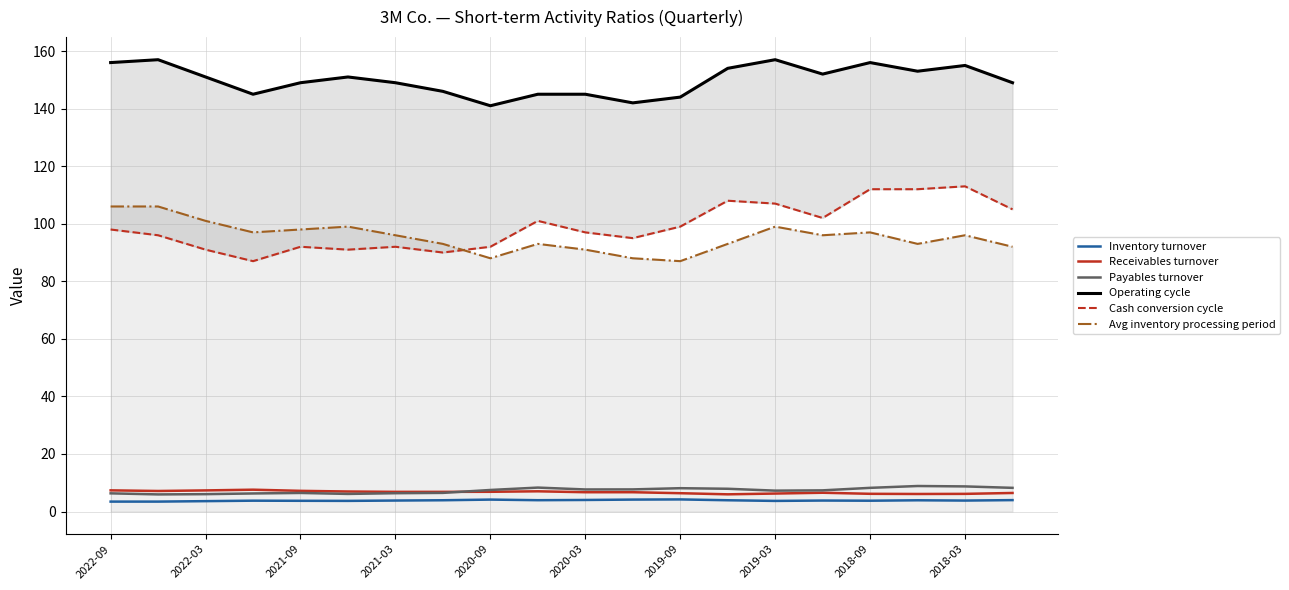

How many values in the Payables turnover series exceed 7?

12